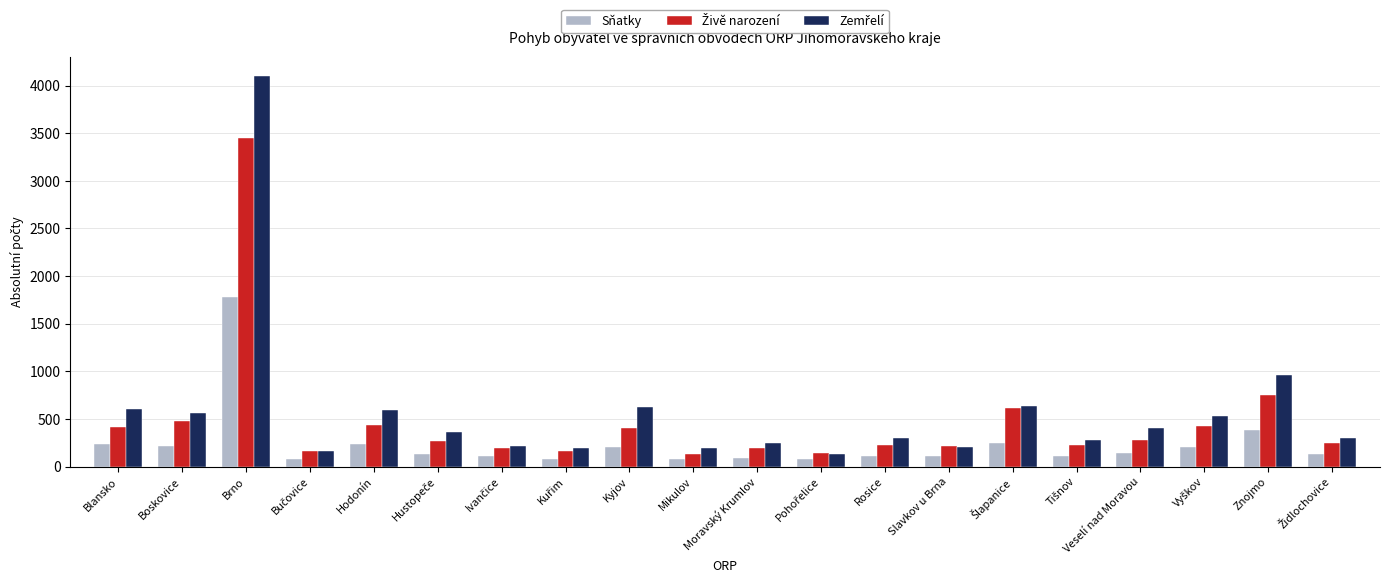

What is the spread (max minus min) of values at Kyjov?

422